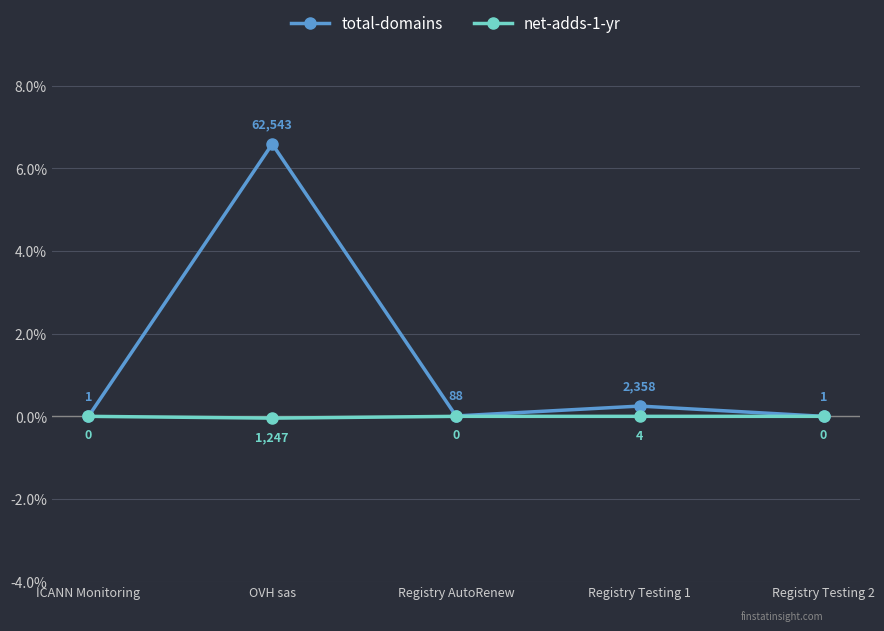

How many data points does each series have?

5